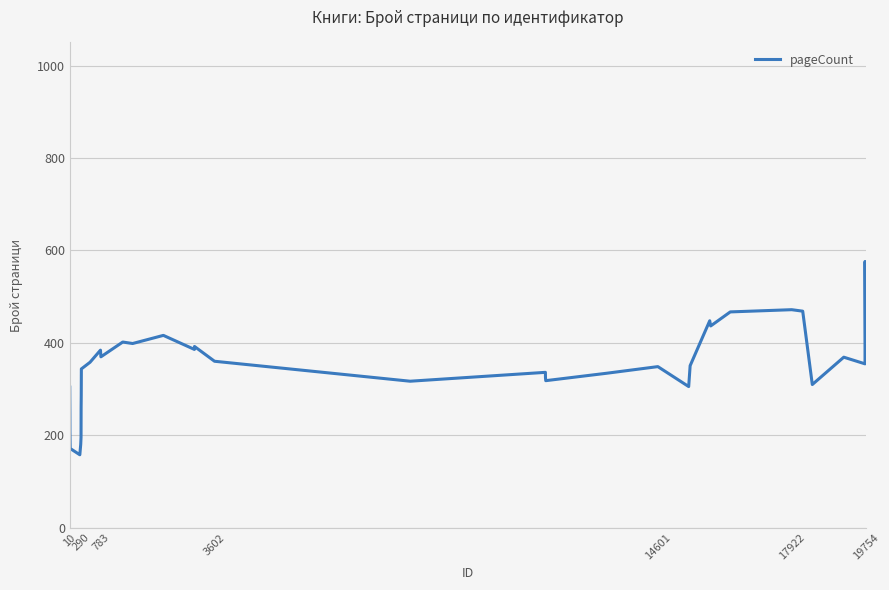

What is the minimum value shown in the chart?

157.6